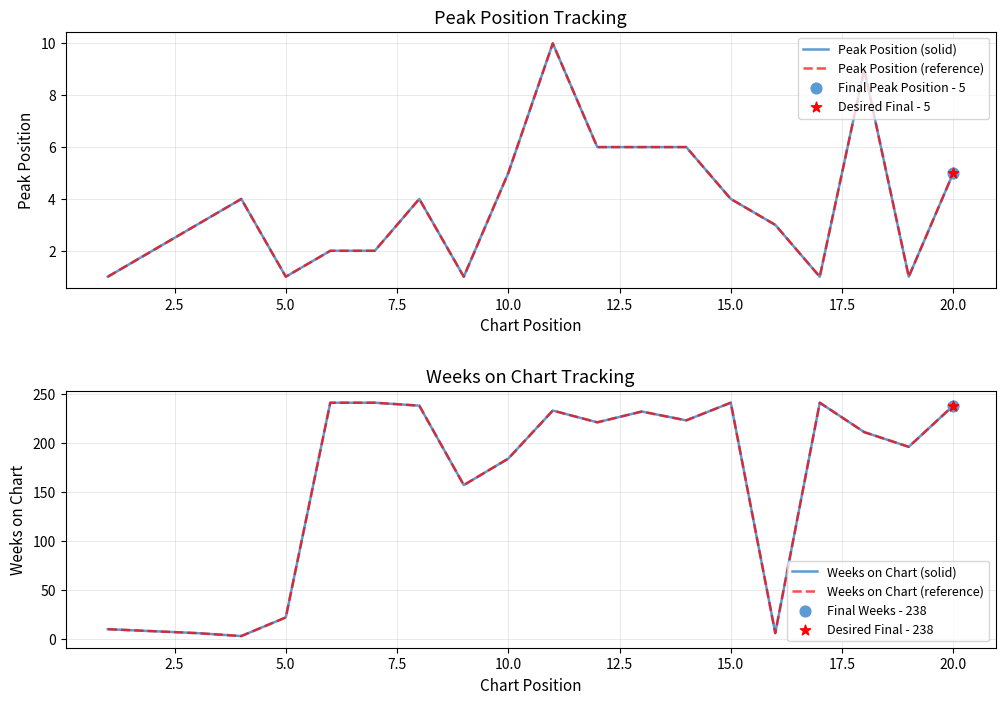

What are all the series names shown in the legend?

Peak Position (solid), Peak Position (reference), Weeks on Chart (solid), Weeks on Chart (reference)